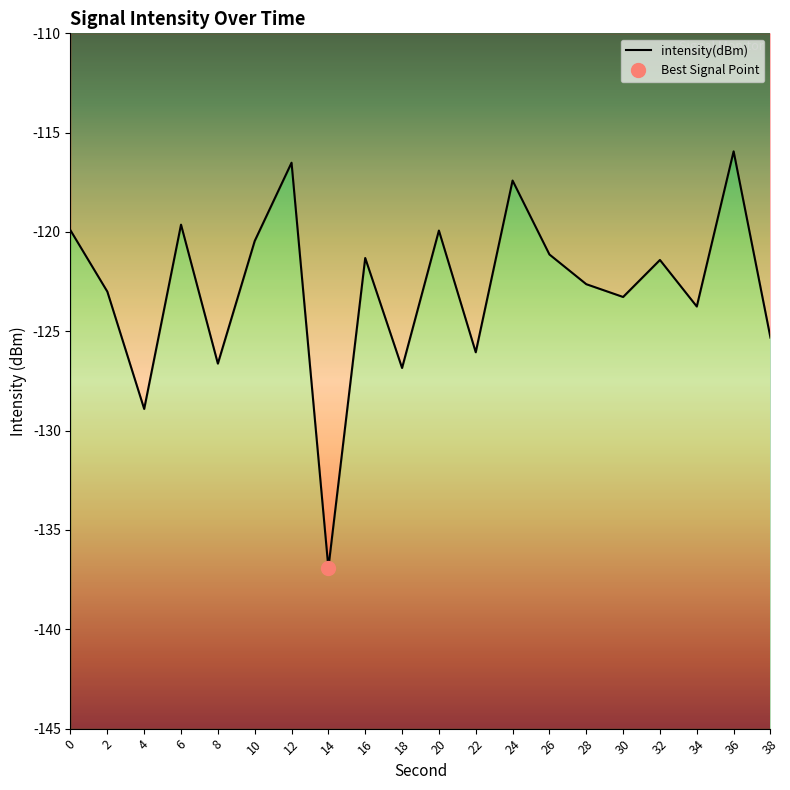

What is the greatest value displayed?

-115.9